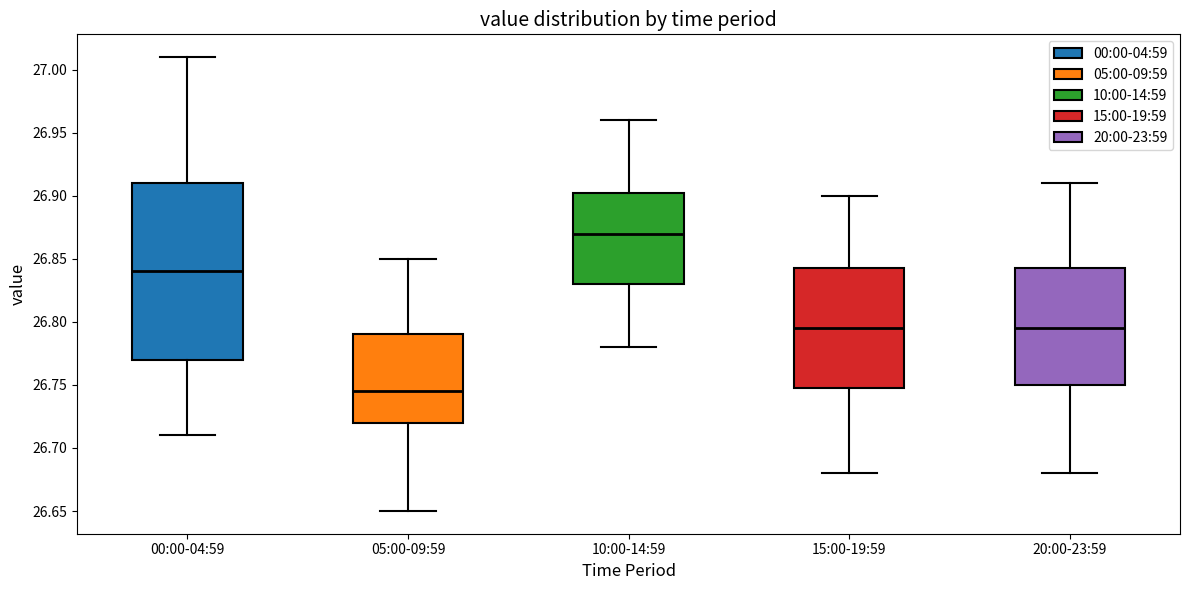

Which box has the lowest median line?

05:00-09:59